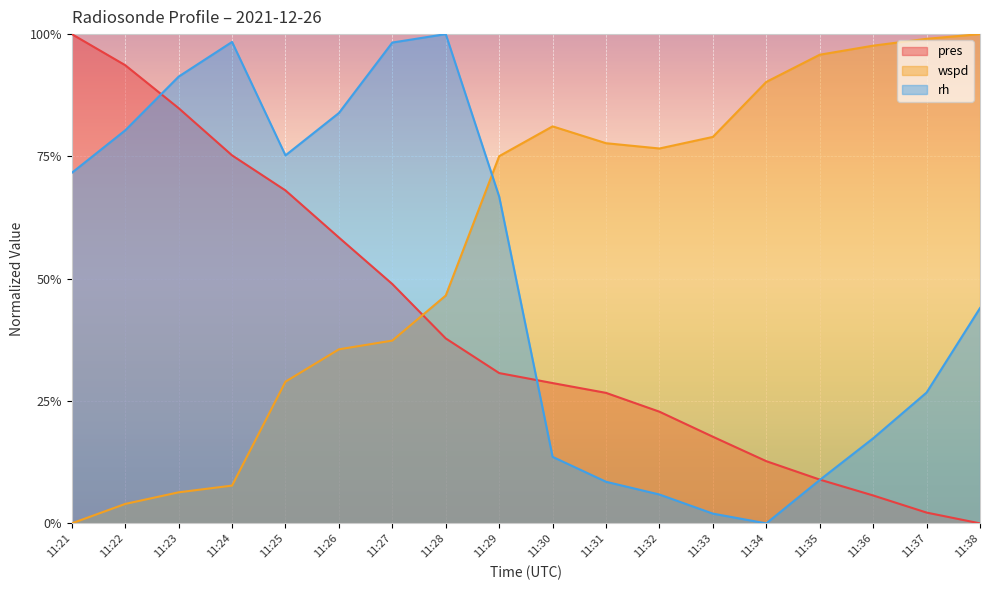

Does the chart display data point markers on the line(s)?

No